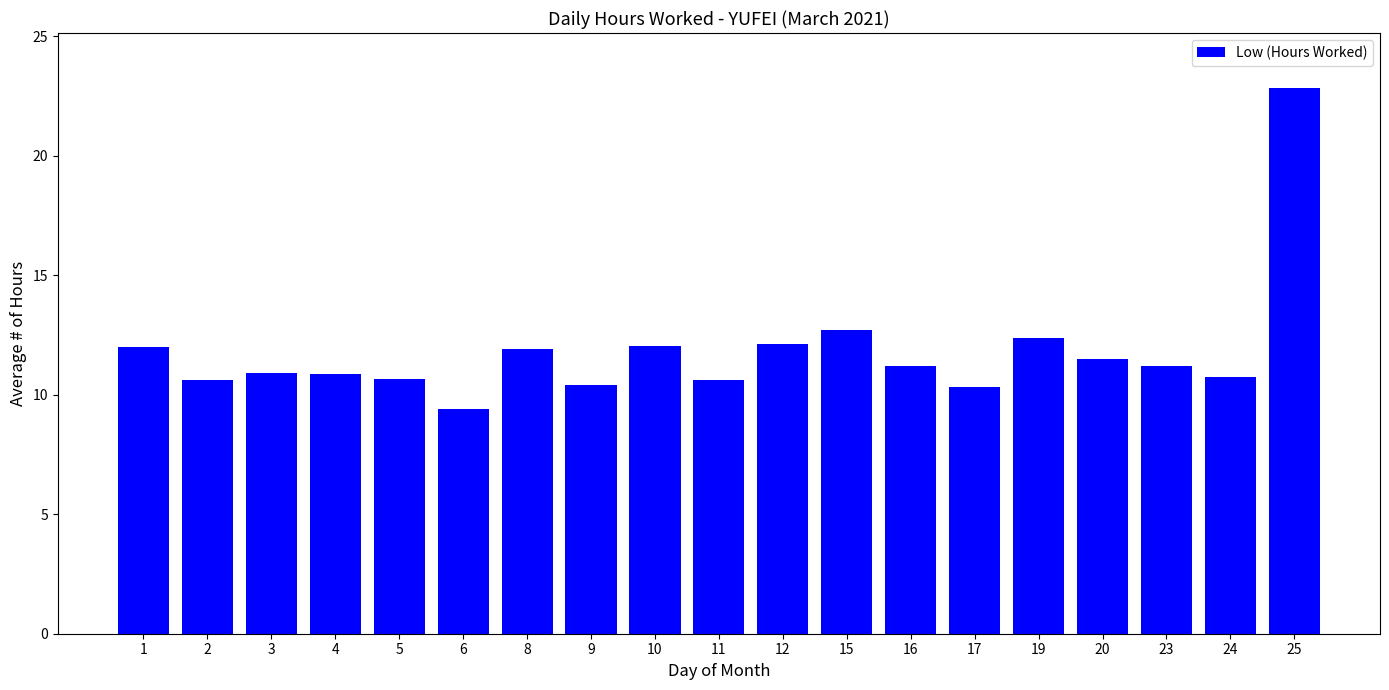

Which category has the lowest value across all series?

6